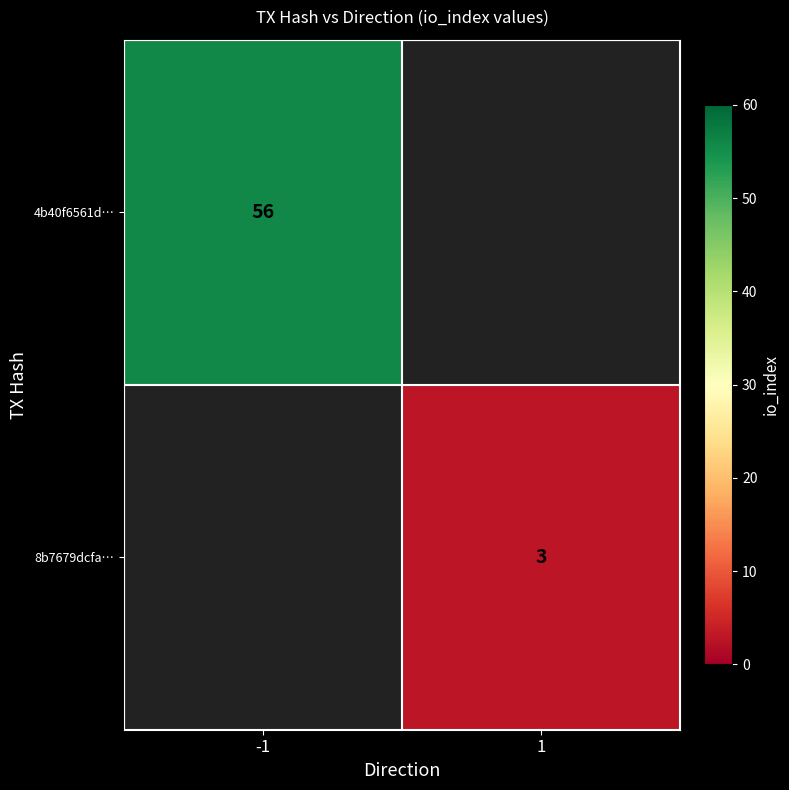

Is it true that 4b40f6561d… equals 86 at -1?

False